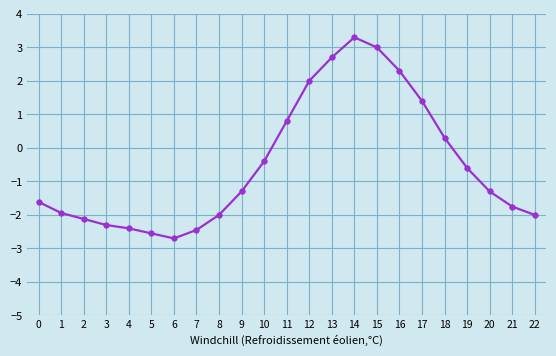

What is the value of the 5th point from the left?

-2.4